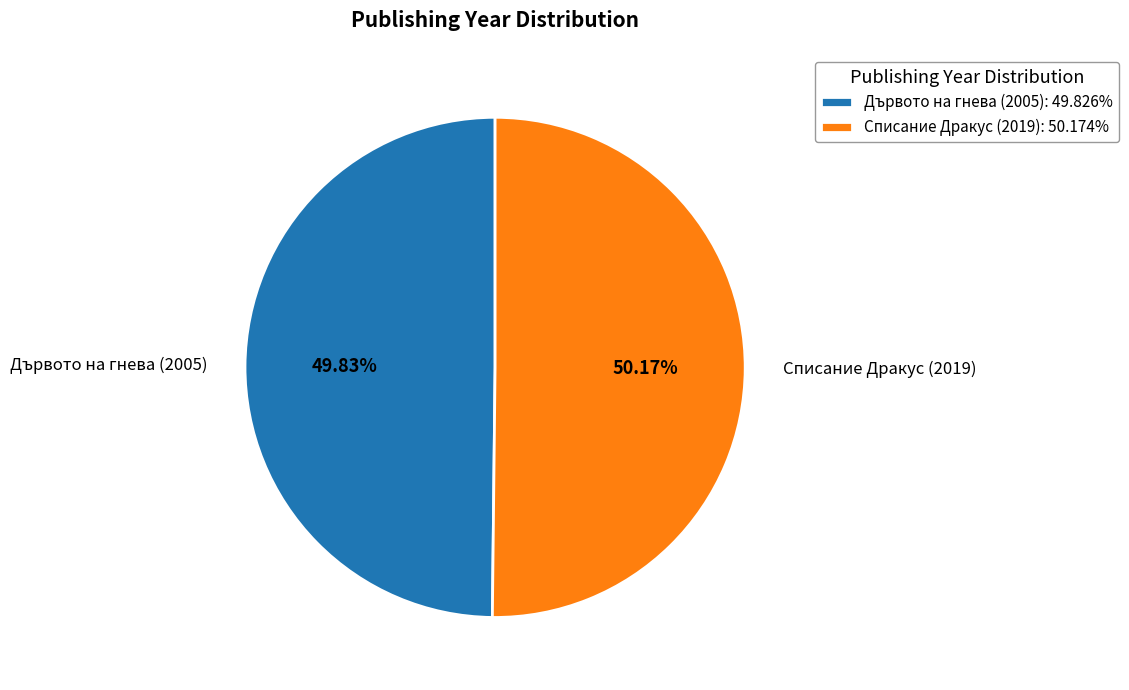

How much of the chart is everything except Списание Дракус (2019)?

49.8%